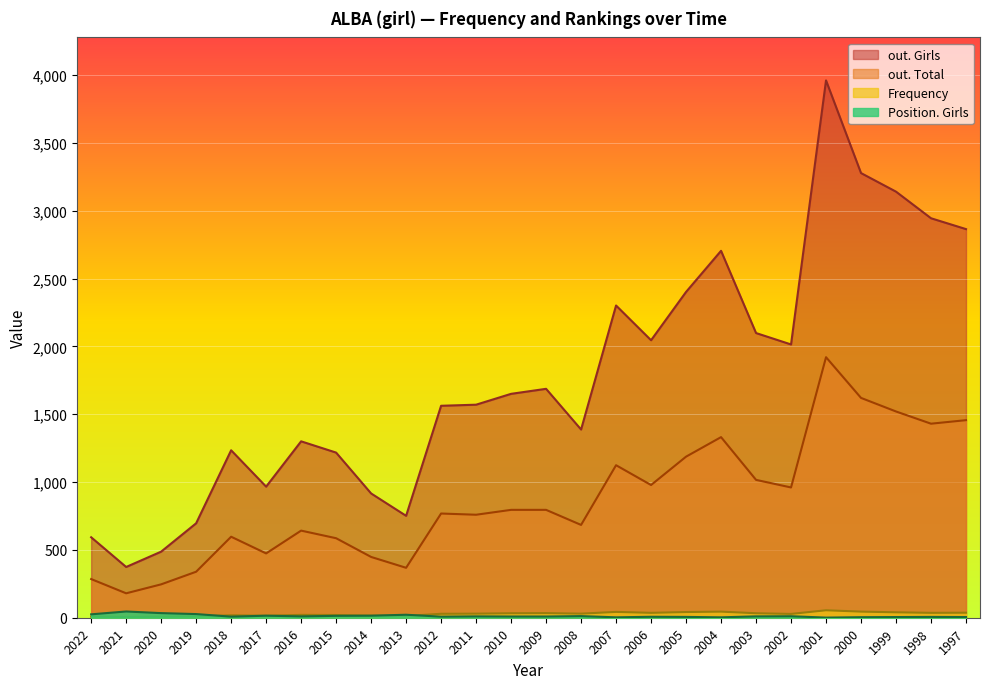

How many categories are shown in the chart?

26